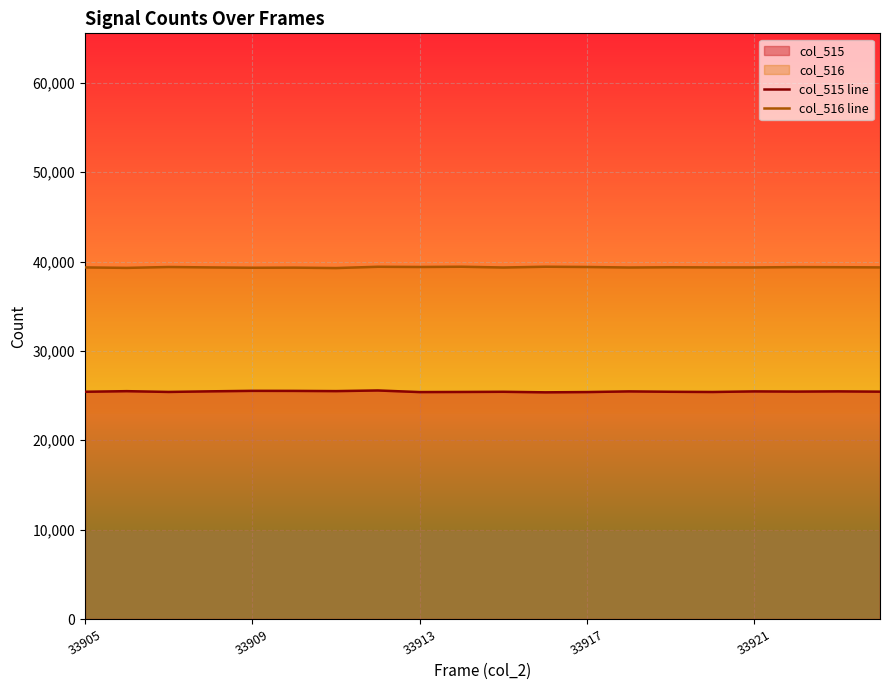

Does the chart display data point markers on the line(s)?

No